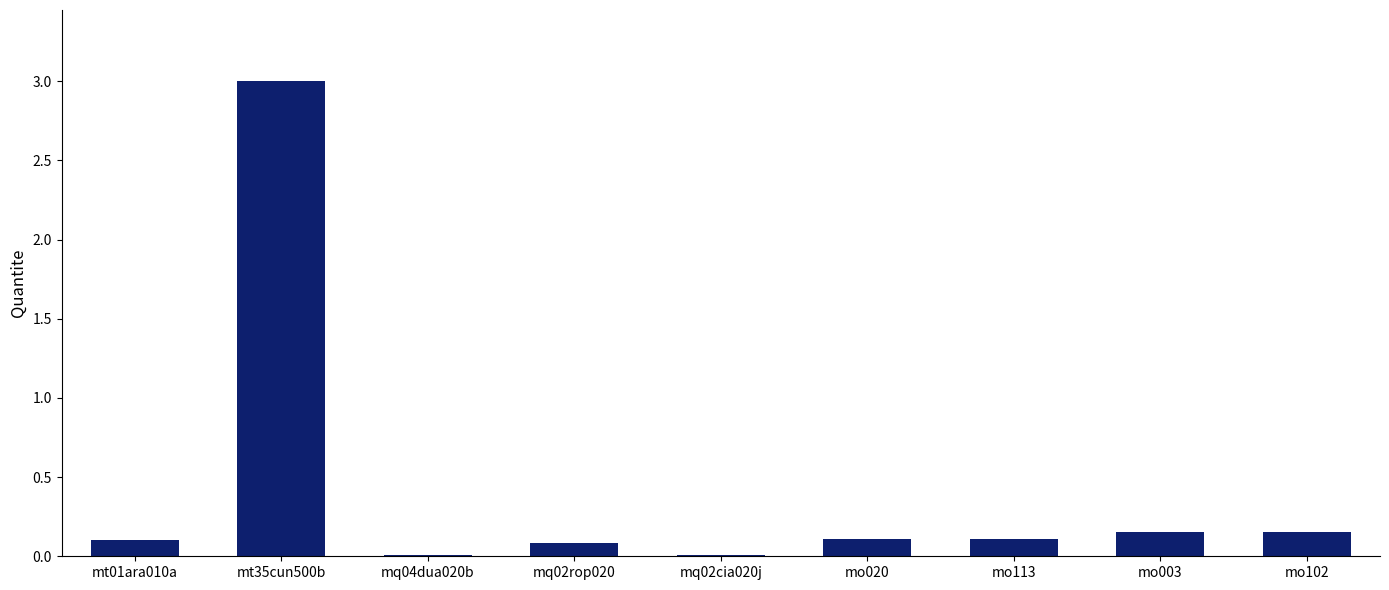

What is the change in value from mt01ara010a to mq02cia020j?

-0.1